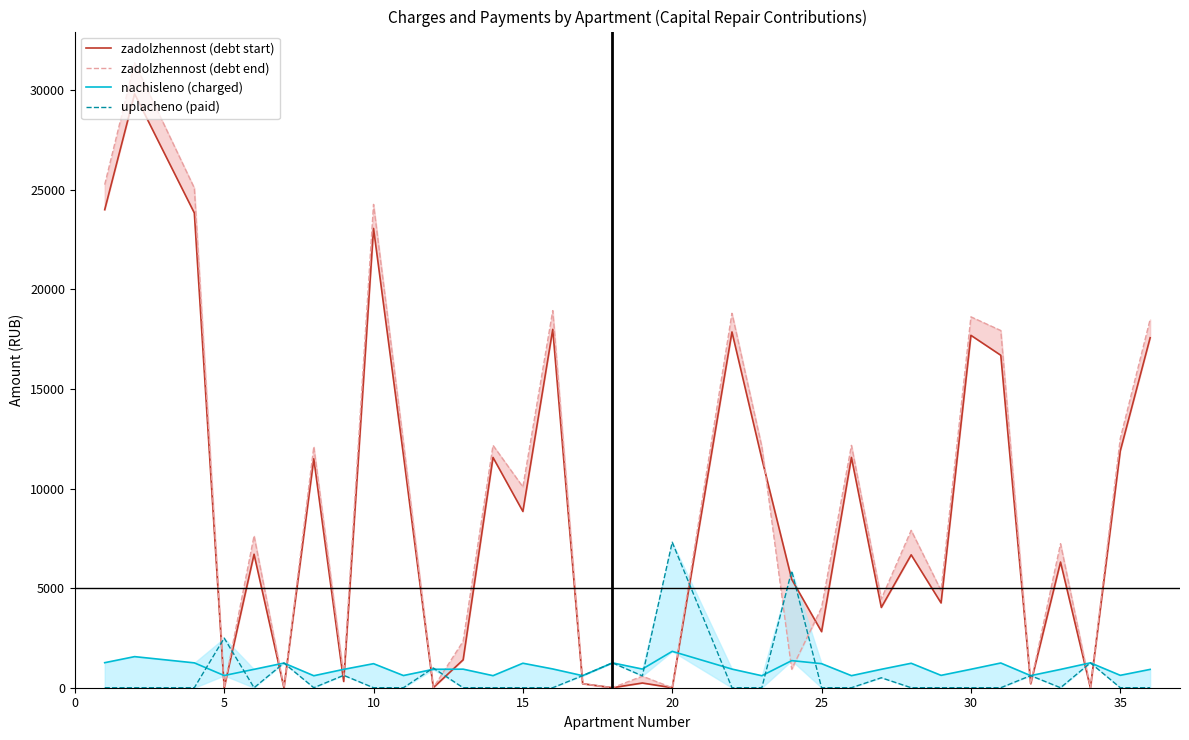

Which series changed the most between 30 and 33?

zadolzhennost (debt end)